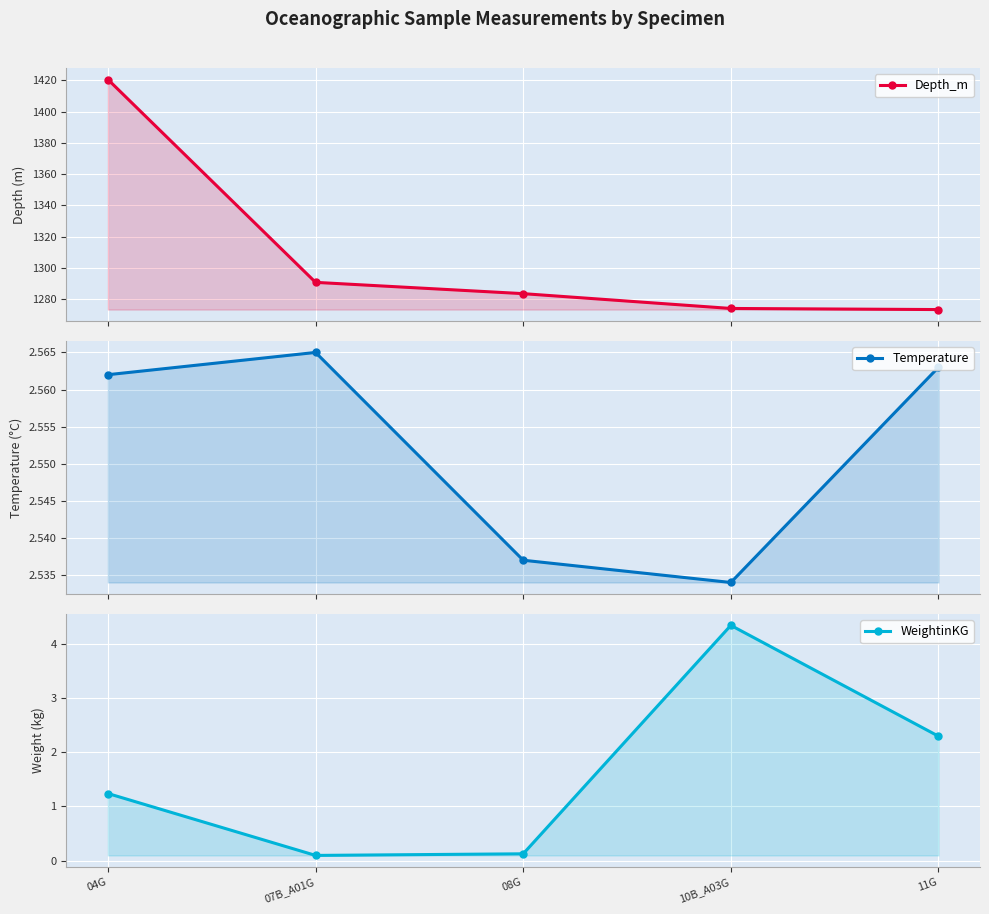

Which series has the largest total across all categories?

Depth_m